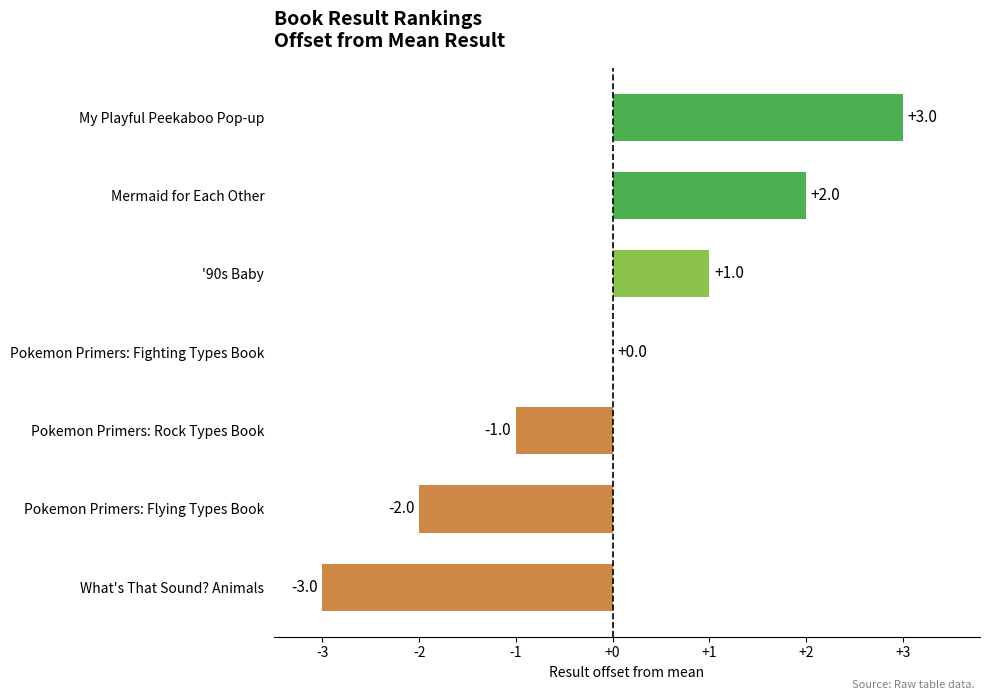

Is it true that the value at Mermaid for Each Other is 3?

False